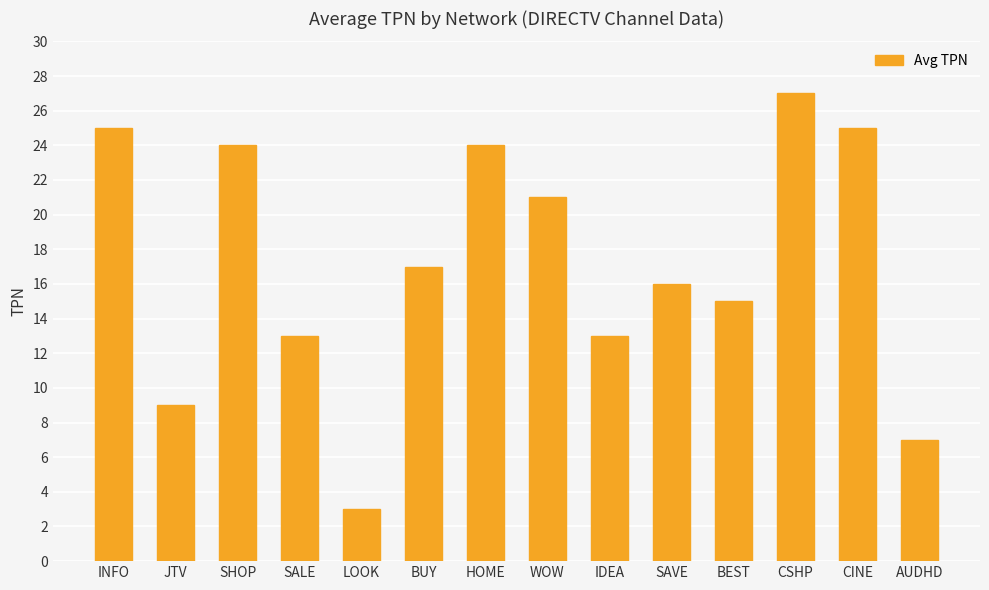

Is it true that the value at LOOK is 5?

False